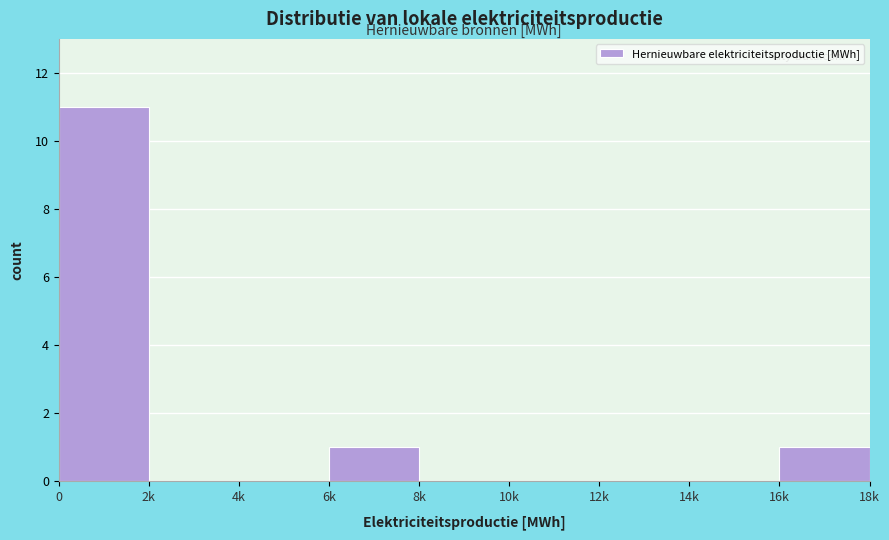

Reading left to right, list all the values displayed in this chart.

0=11	2k=0	4k=0	6k=1	8k=0	10k=0	12k=0	14k=0	16k=1